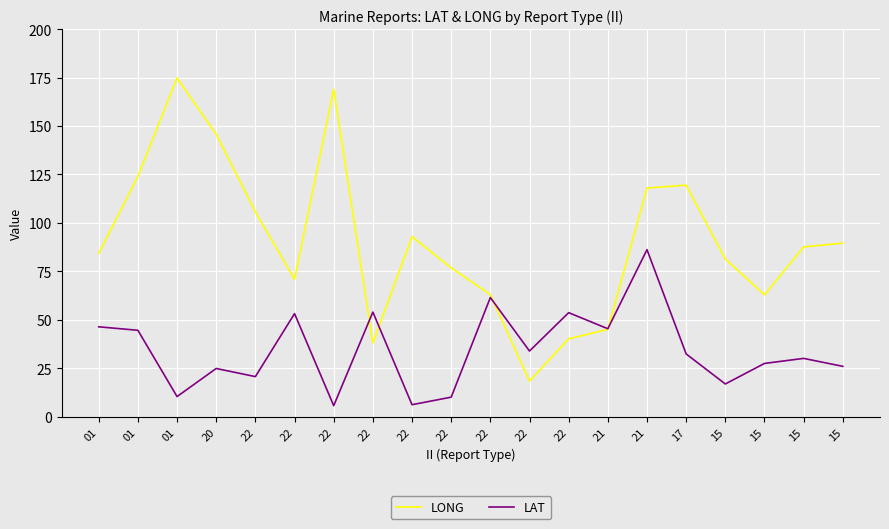

What is the sum of the LONG values at 22 and 21?

194.8